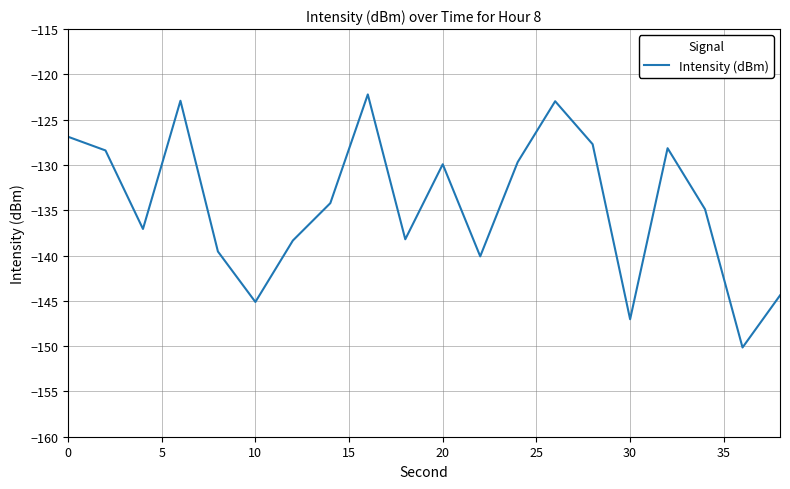

What is the difference between the maximum and minimum values?

27.9